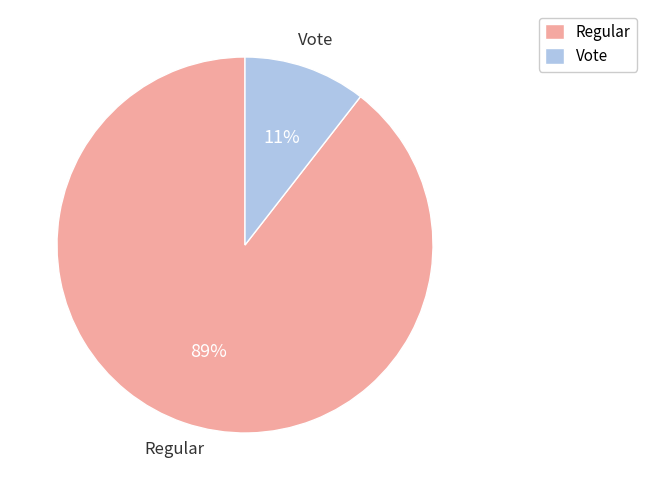

To the nearest percent, what is the average slice percentage?

50%